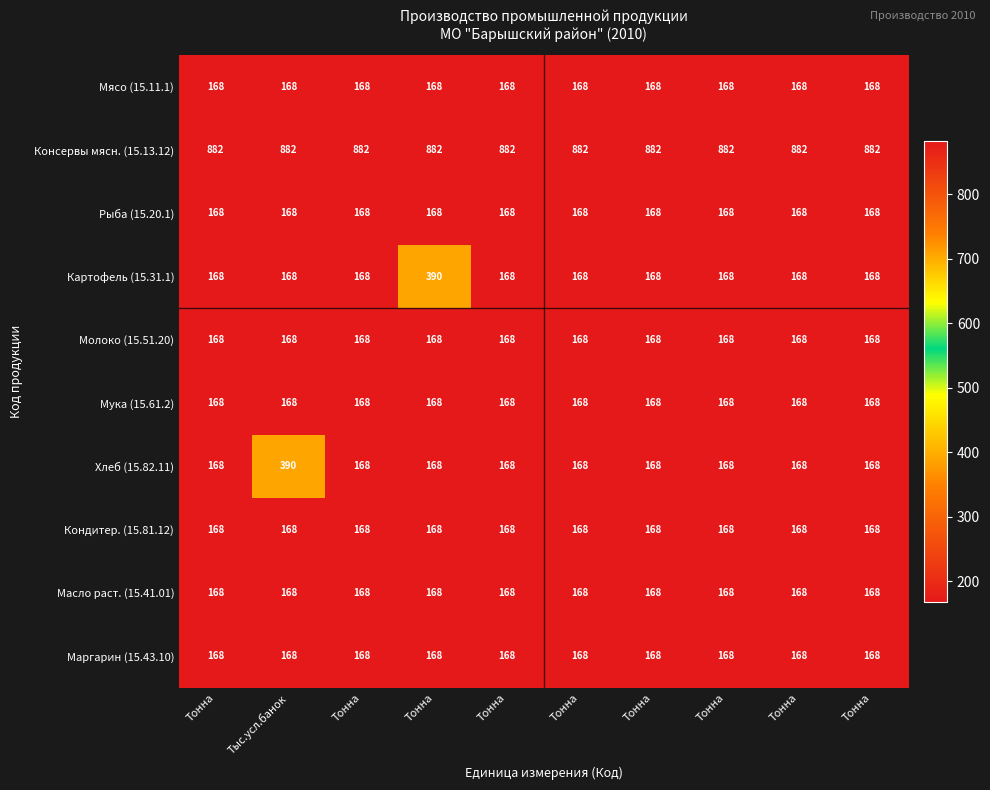

How many values in the Картофель (15.31.1) series exceed 168?

1